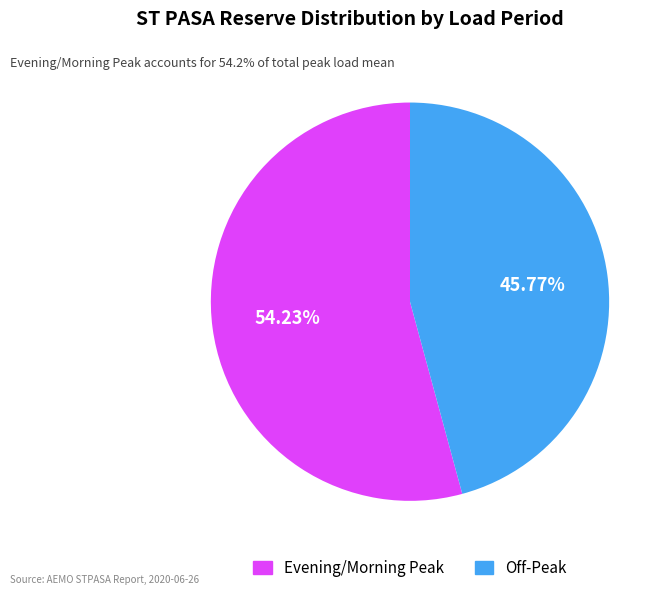

Which category has the biggest portion of the pie?

Evening/Morning Peak